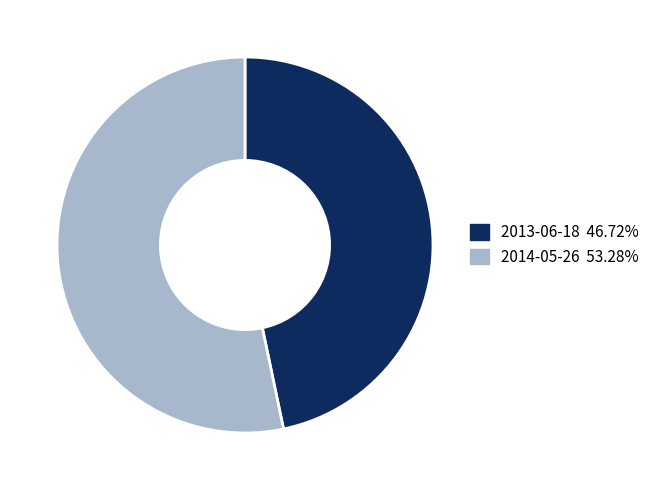

Between 2013-06-18 and 2014-05-26, which is larger?

2014-05-26